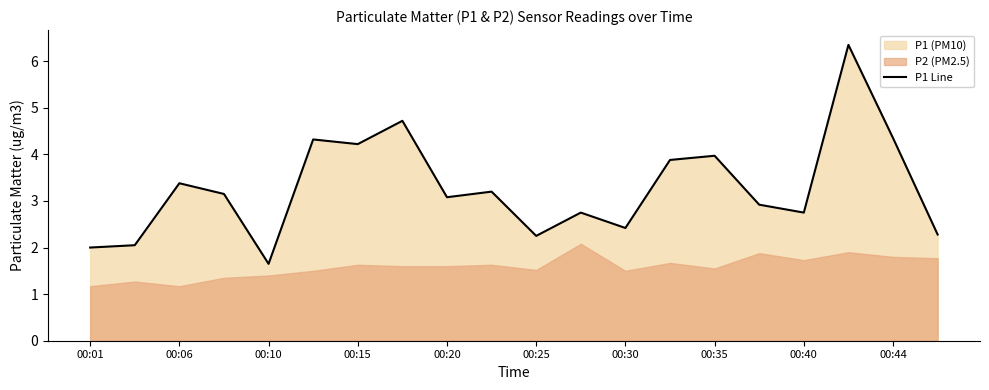

How many lines are shown in the chart?

1